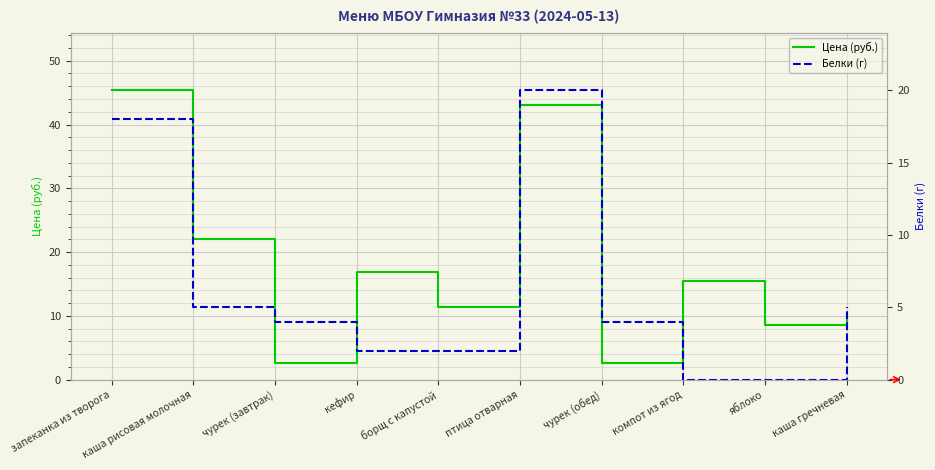

The Цена (руб.) series shows 67.4 at птица отварная. True or false?

False